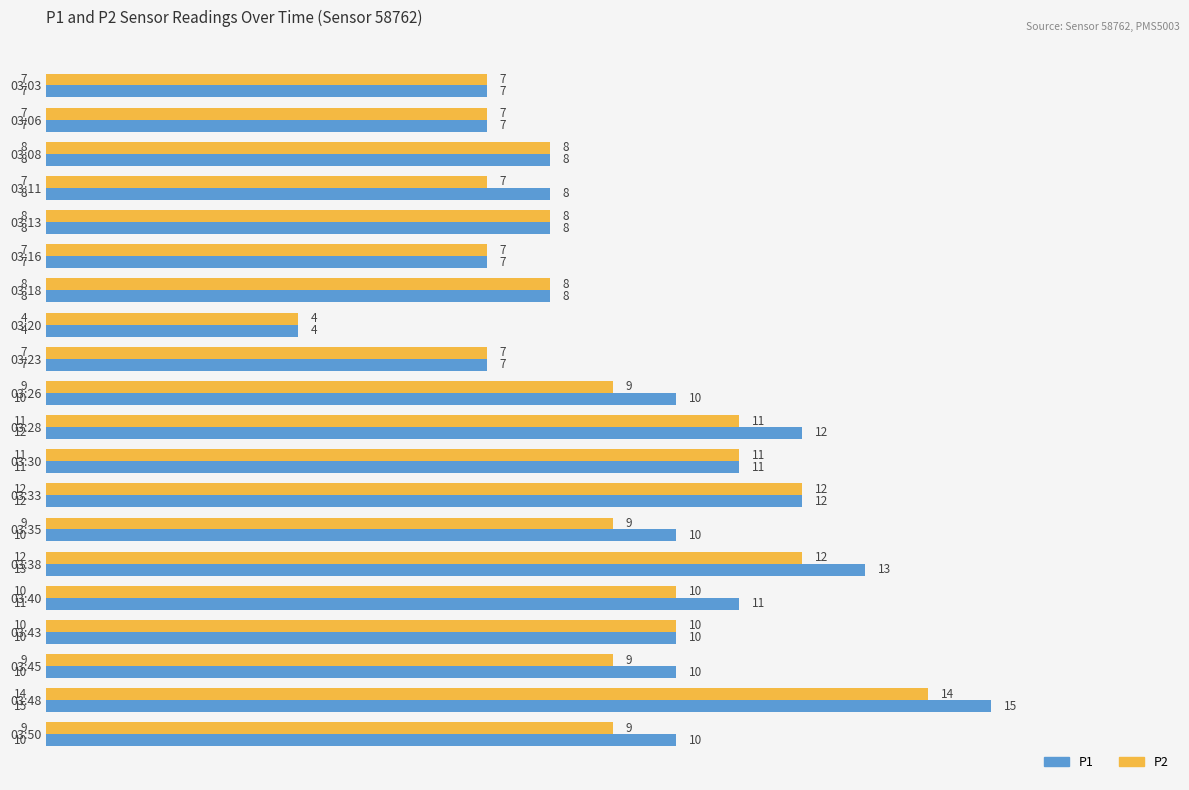

What is the maximum value shown in the chart?

15